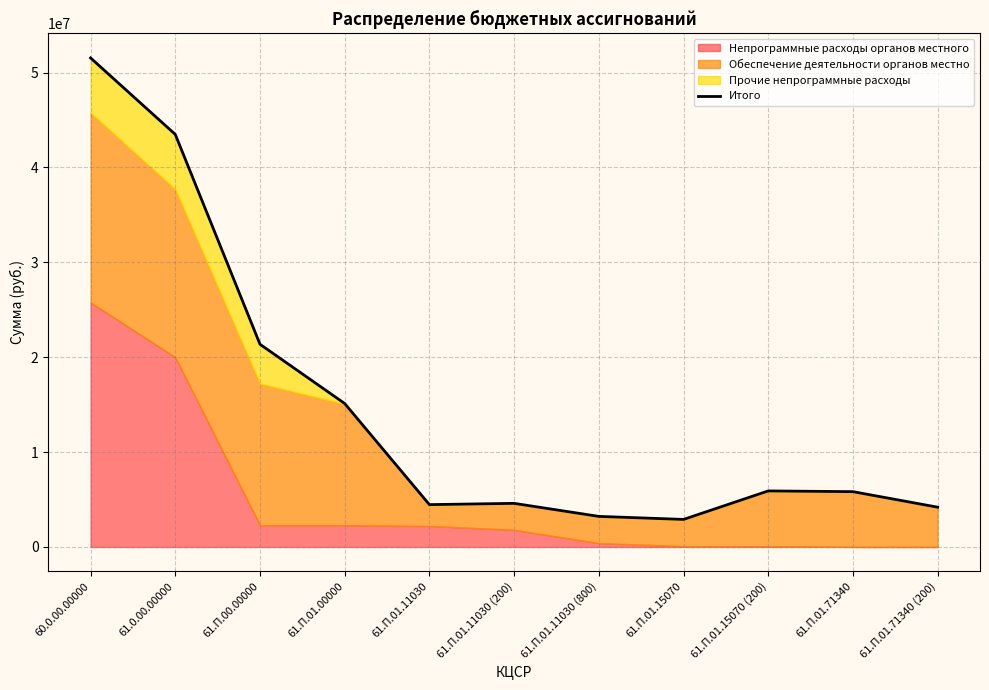

List the labels in order of value, smallest first.

61.П.01.15070, 61.П.01.11030 (800), 61.П.01.71340 (200), 61.П.01.11030, 61.П.01.11030 (200), 61.П.01.71340, 61.П.01.15070 (200), 61.П.01.00000, 61.П.00.00000, 61.0.00.00000, 60.0.00.00000